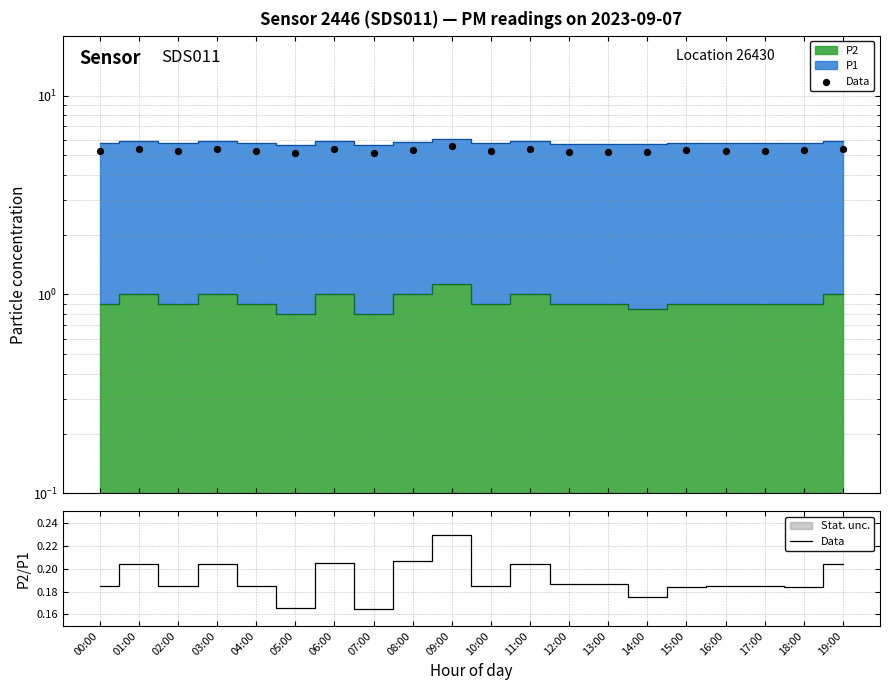

Which has a higher value, 12:00 or 11:00?

11:00